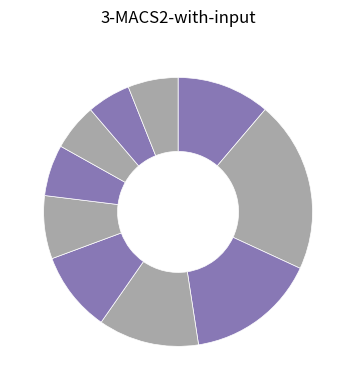

Count the number of slices in the pie.

10